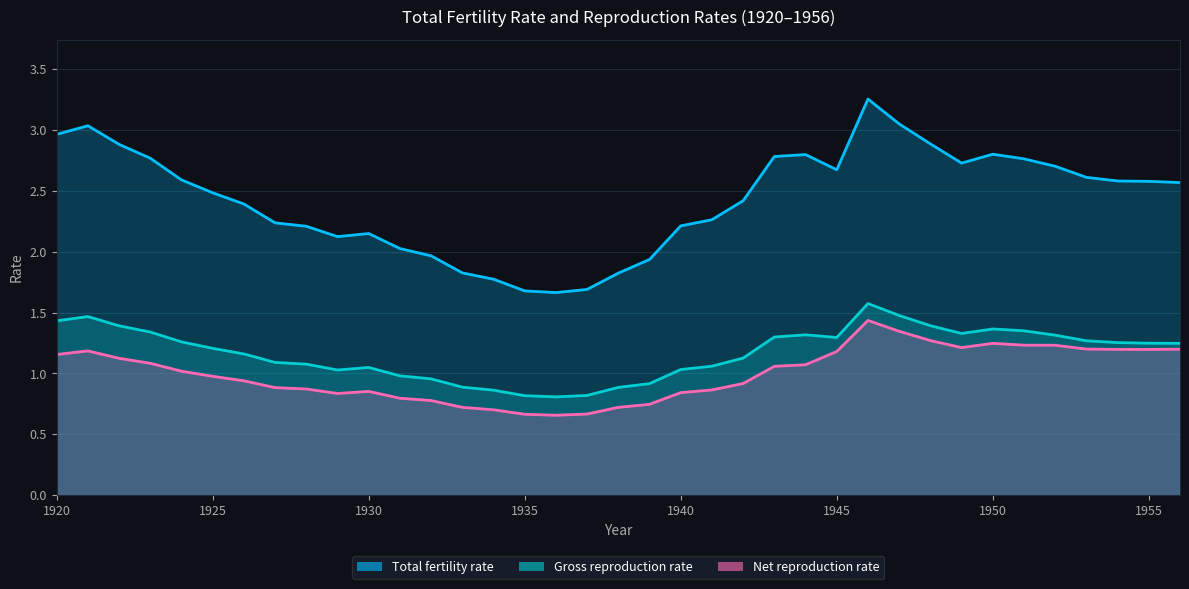

What is the total value across all series at 1952?

5.2